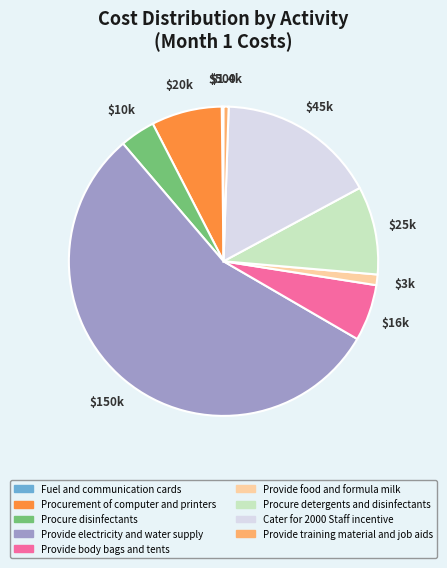

Is there a majority slice in this chart?

Yes